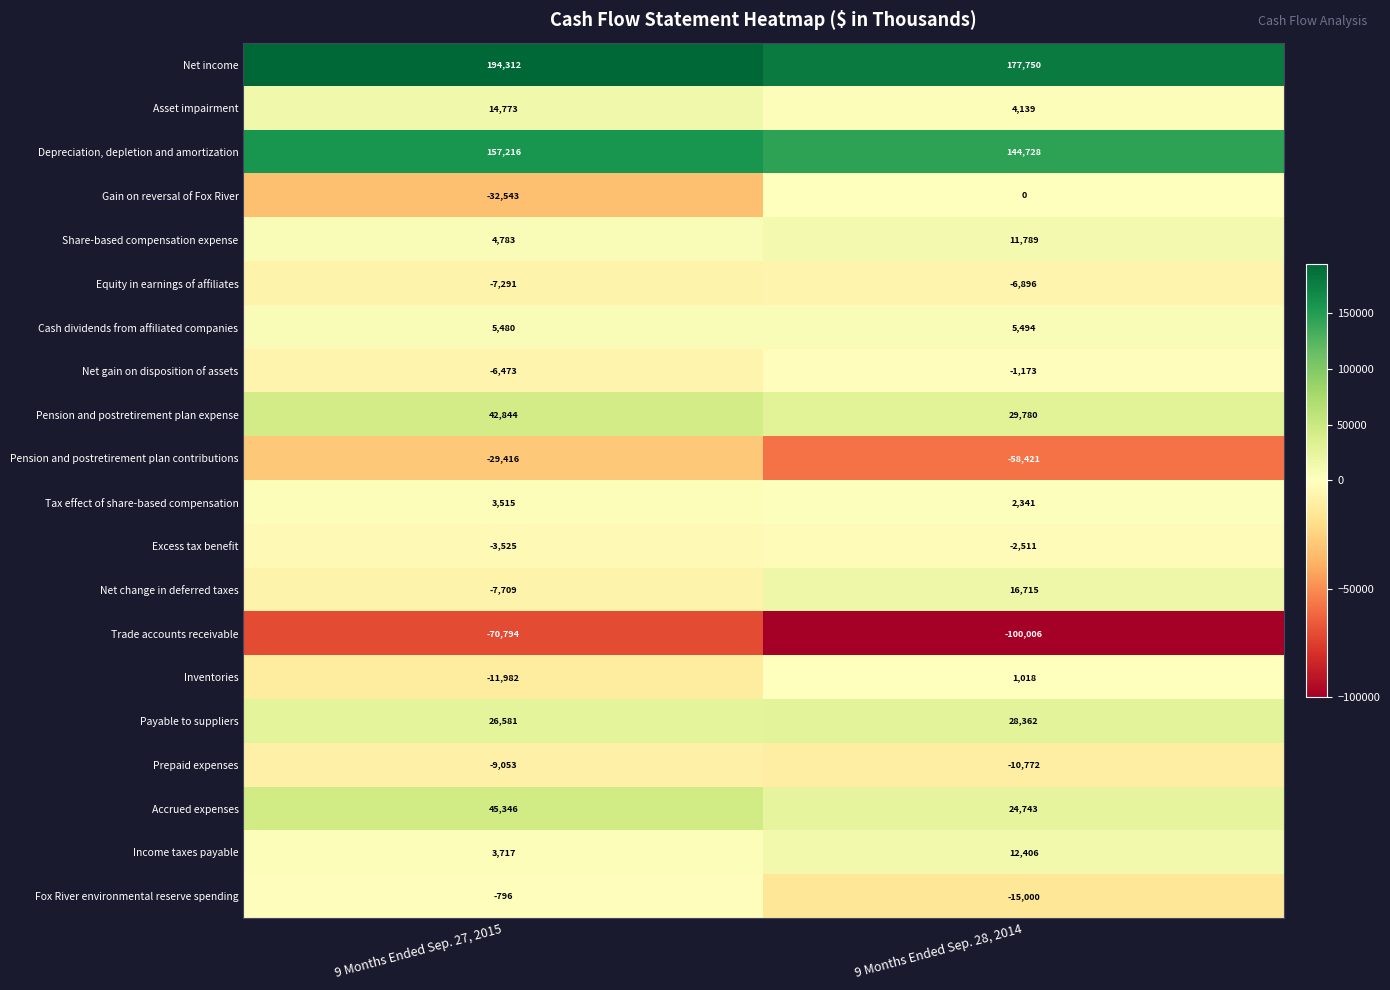

What is the difference between the maximum and minimum values in the Income taxes payable series?

8689